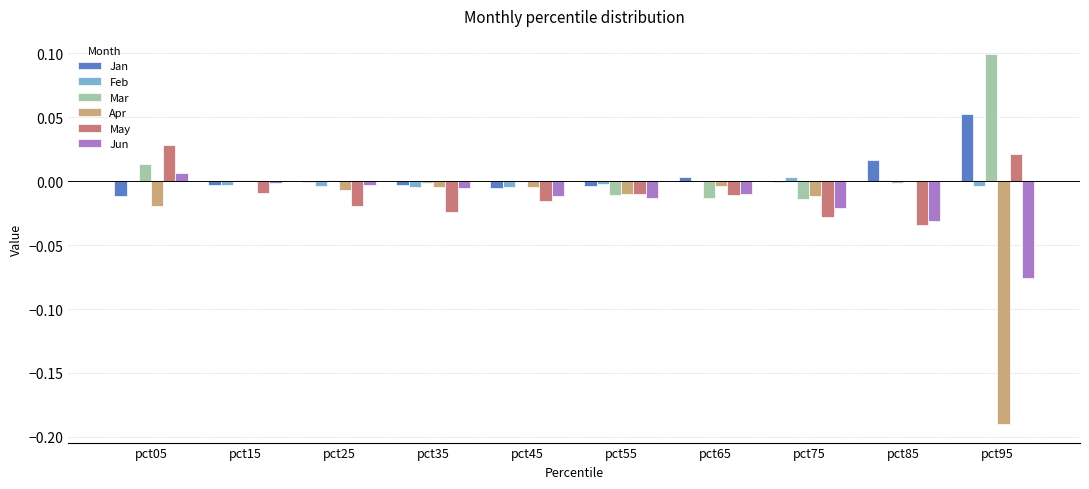

Is the value of May at pct45 greater than the value of Mar at pct85?

No